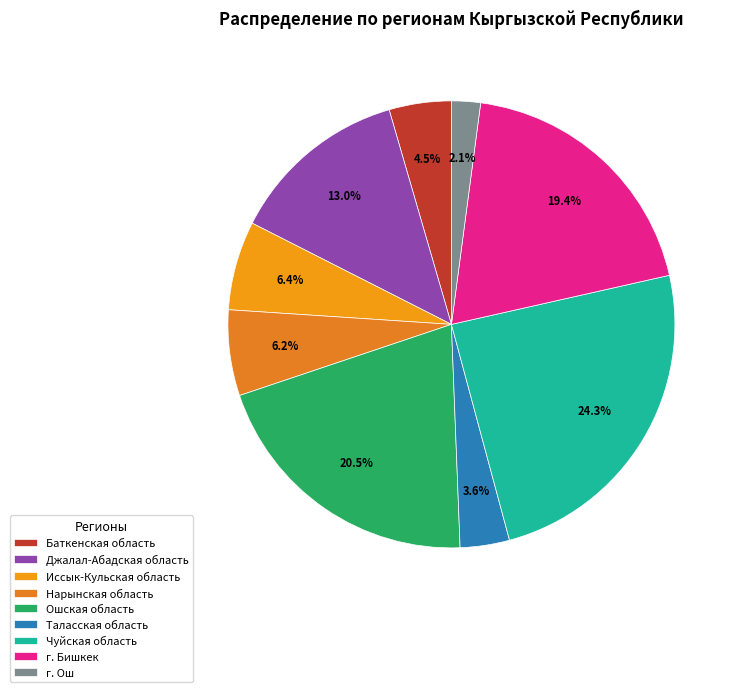

How many segments does this pie chart have?

9